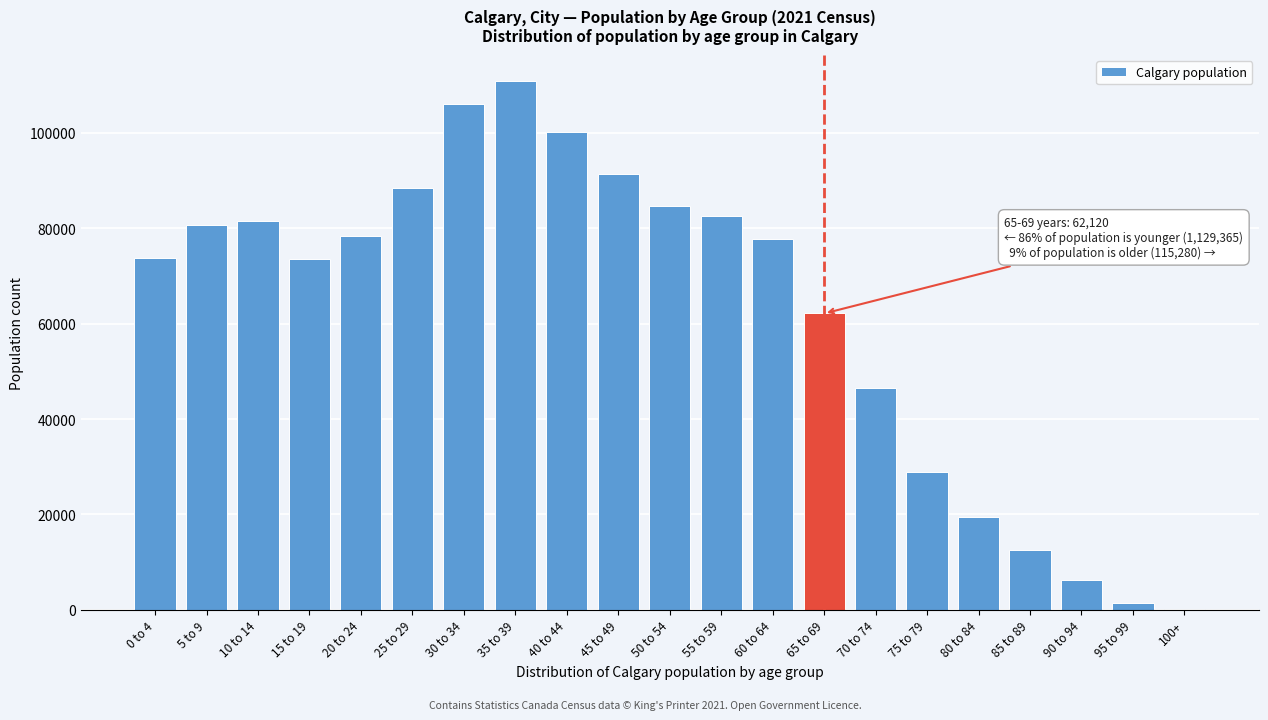

Is it true that the value at 45 to 49 is 31669?

False